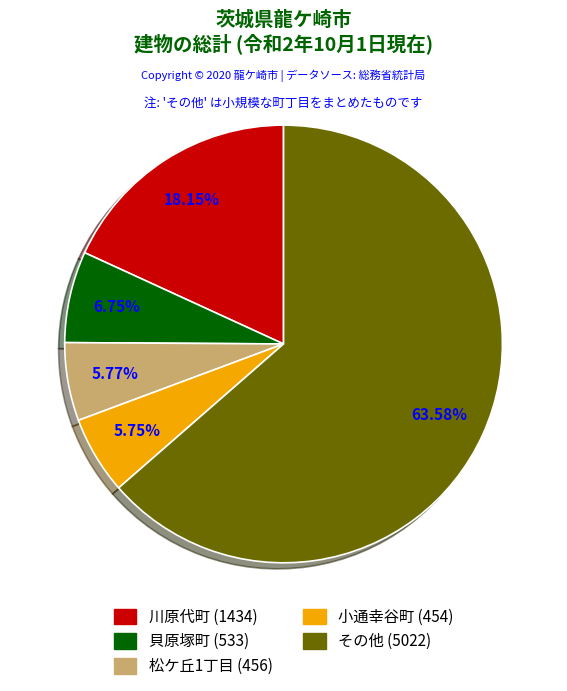

Is there any slice that represents more than half of the pie?

Yes